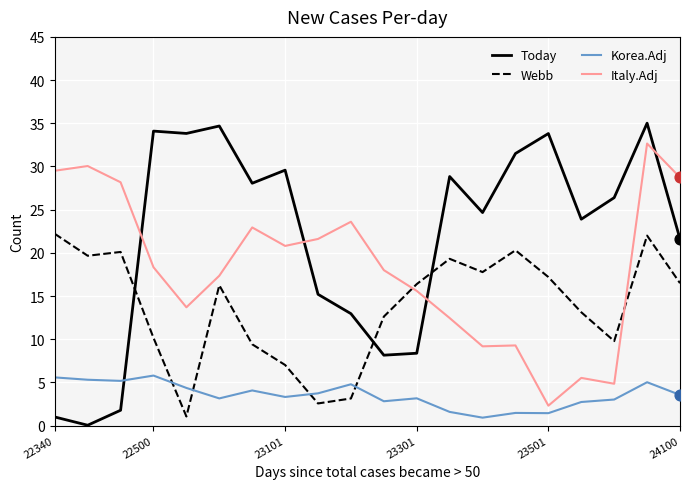

Which series has the largest range (max minus min)?

Today